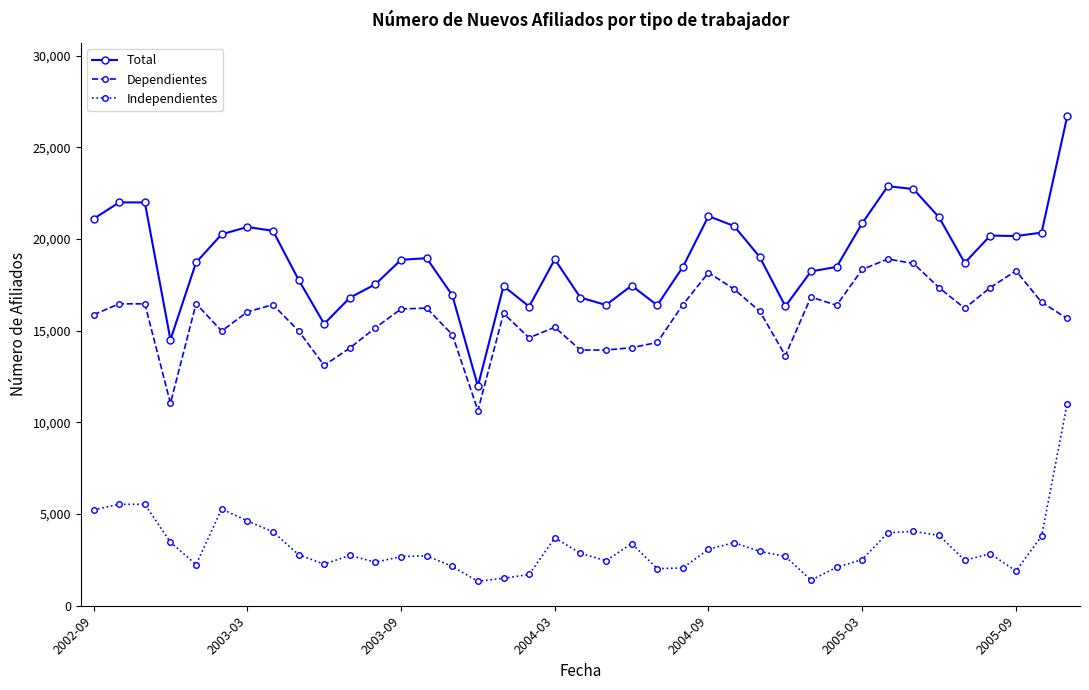

What is the minimum value shown in the chart?

1331